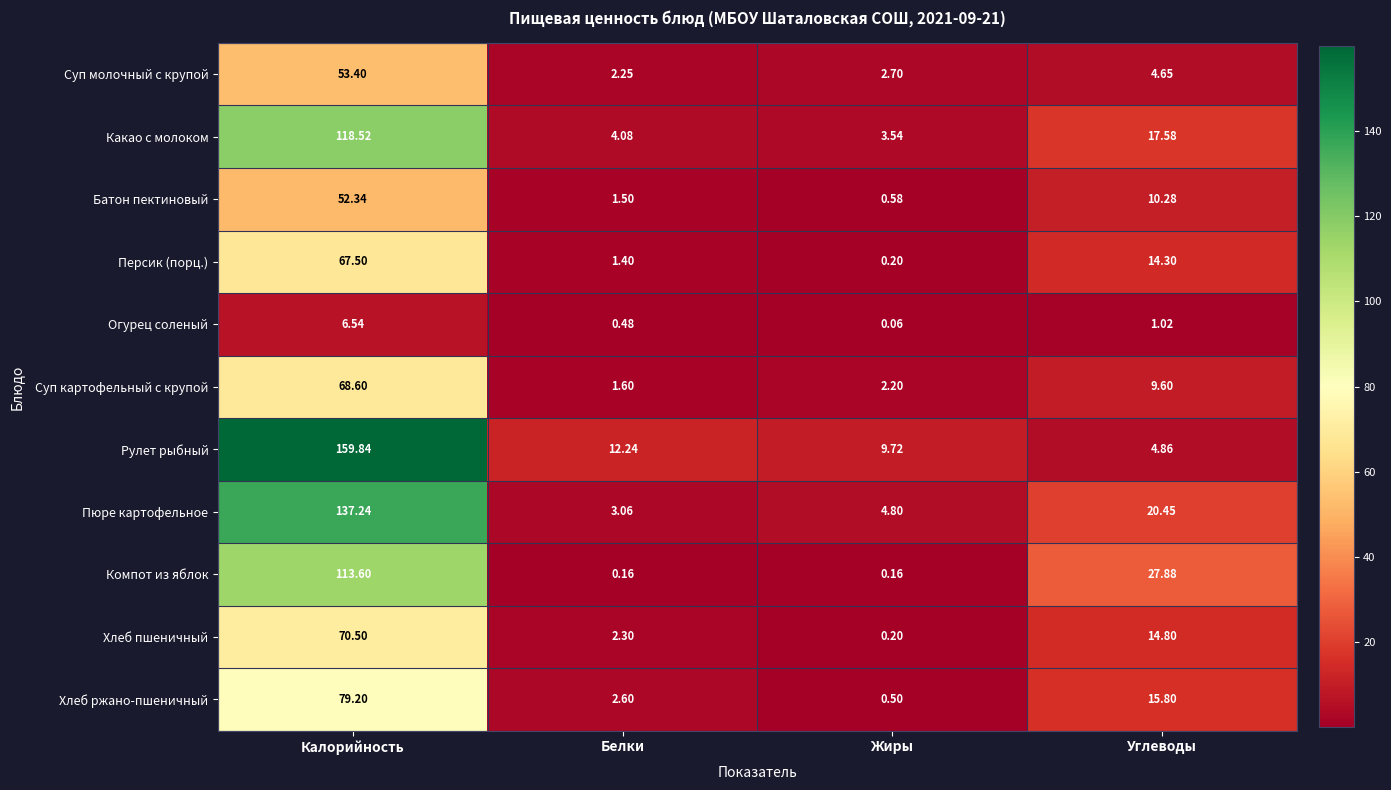

What is the maximum value shown in the chart?

159.8